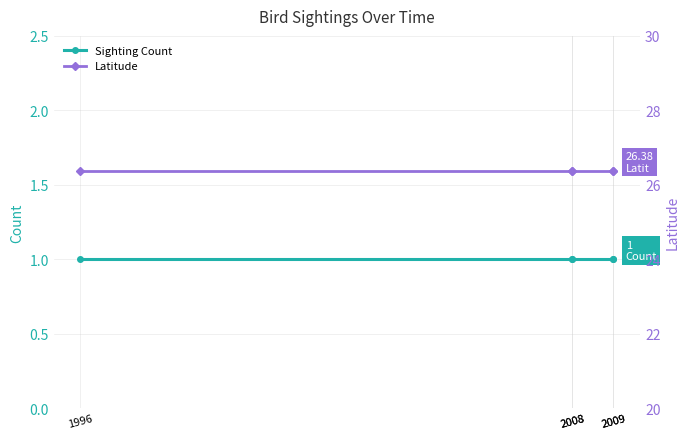

List the labels in order of Sighting Count value, smallest first.

1996, 2008, 2008, 2009, 2009